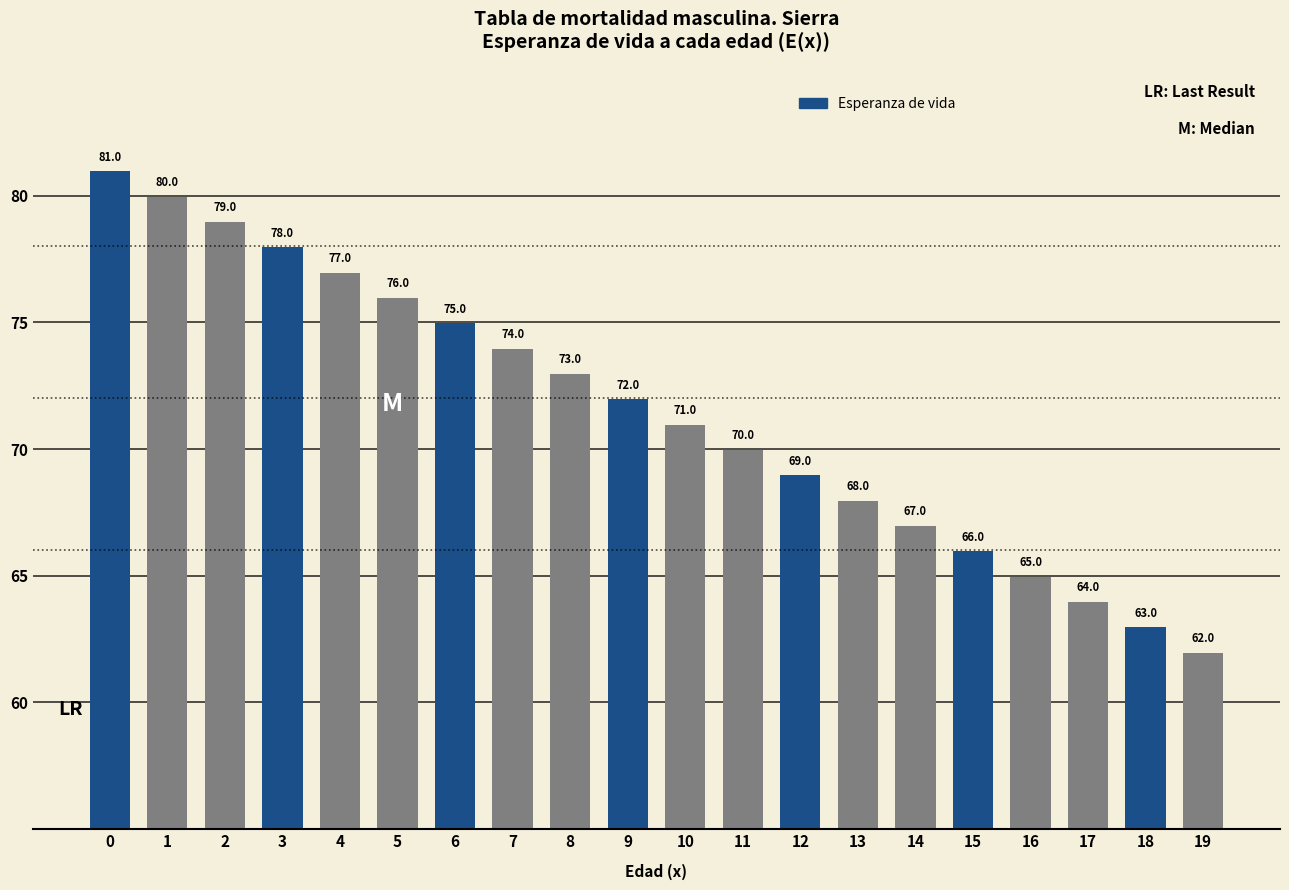

Which has a higher value, 6 or 14?

6